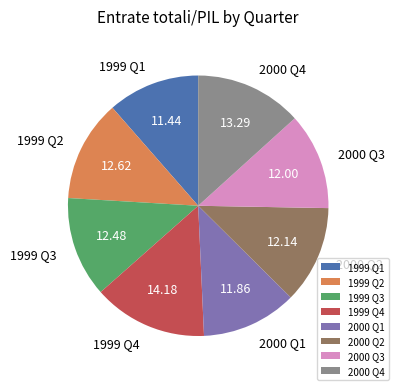

What is the largest slice in the pie chart?

1999 Q4